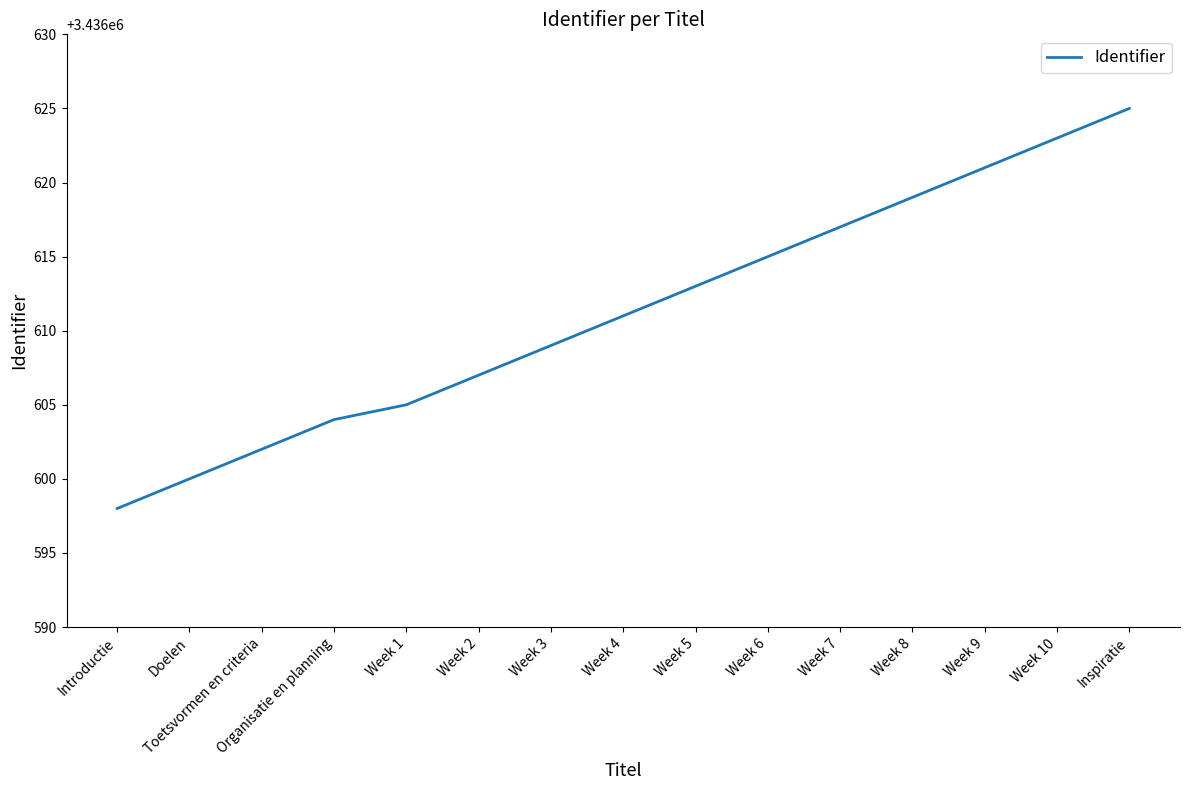

List the labels in order of value, smallest first.

Introductie, Doelen, Toetsvormen en criteria, Organisatie en planning, Week 1, Week 2, Week 3, Week 4, Week 5, Week 6, Week 7, Week 8, Week 9, Week 10, Inspiratie